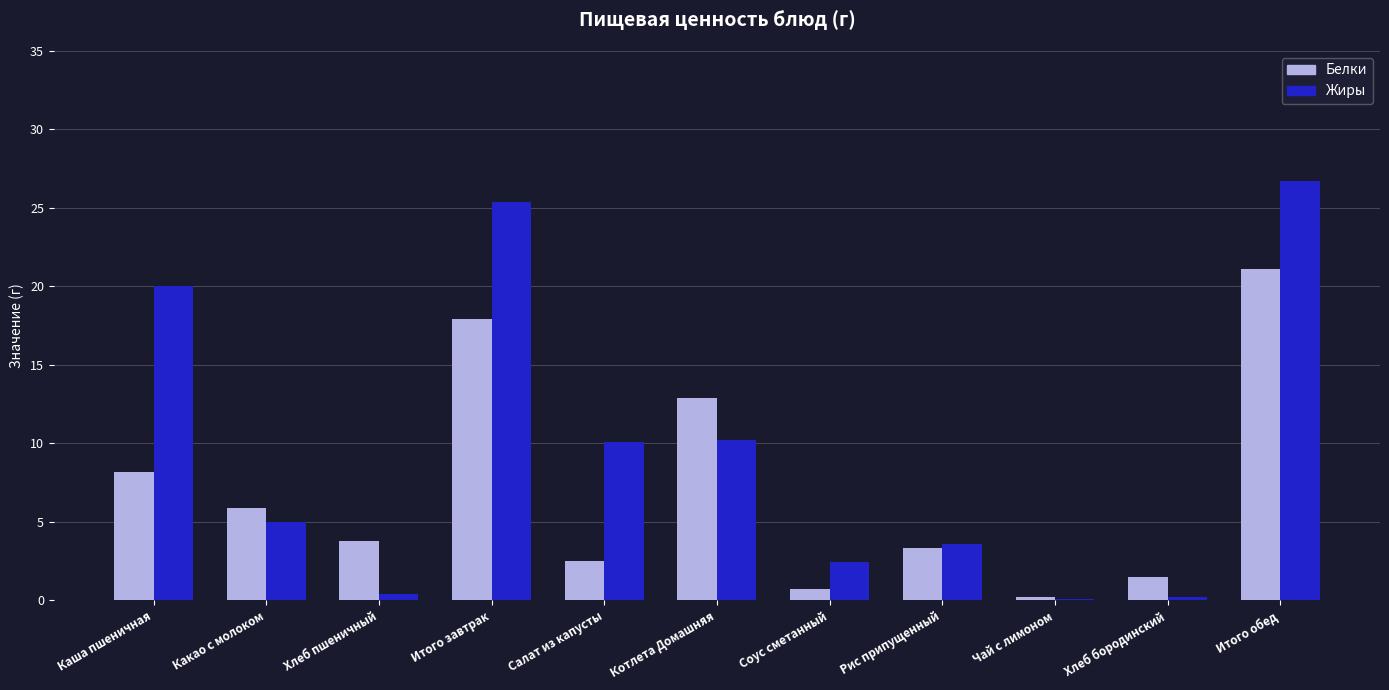

The value of Жиры at Салат из капусты is 17.3. True or false?

False